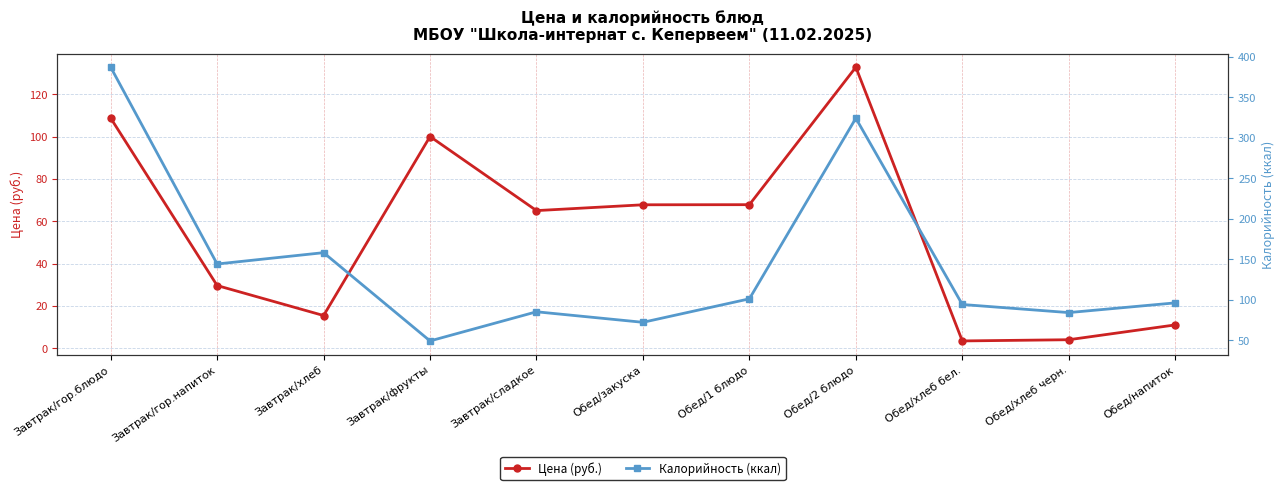

What is the label of the 9th point from the right?

Завтрак/хлеб